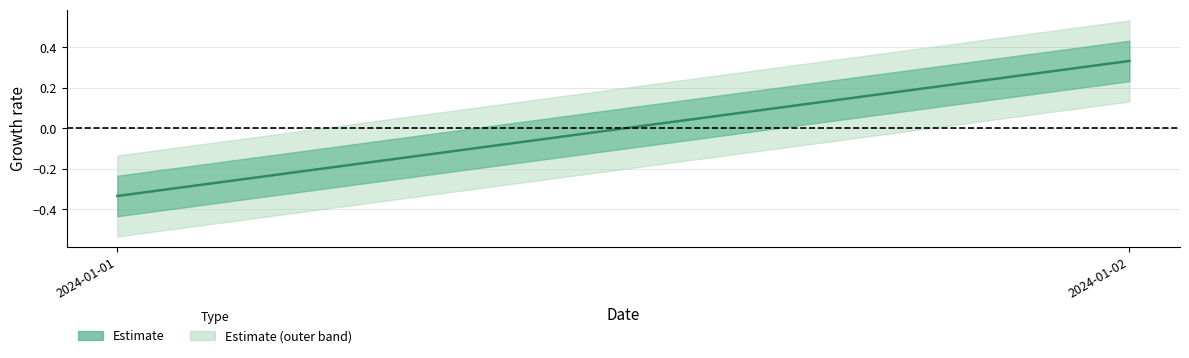

Reading right to left, extract all data points from this chart.

2024-01-02=0.3	2024-01-01=-0.3